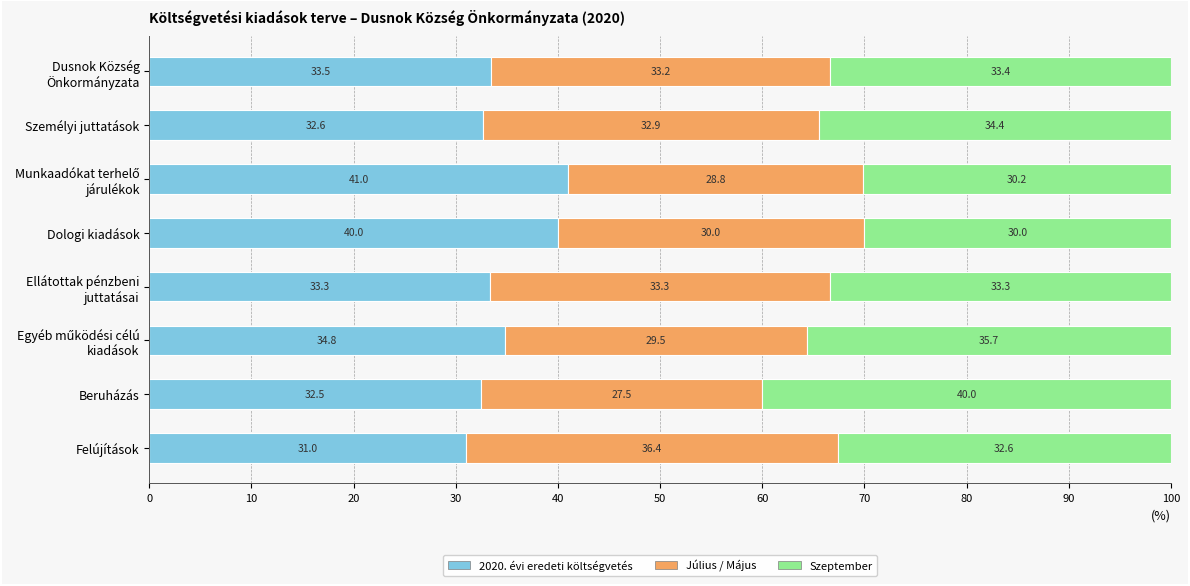

What is the total value across all series at Dologi kiadások?

100.0